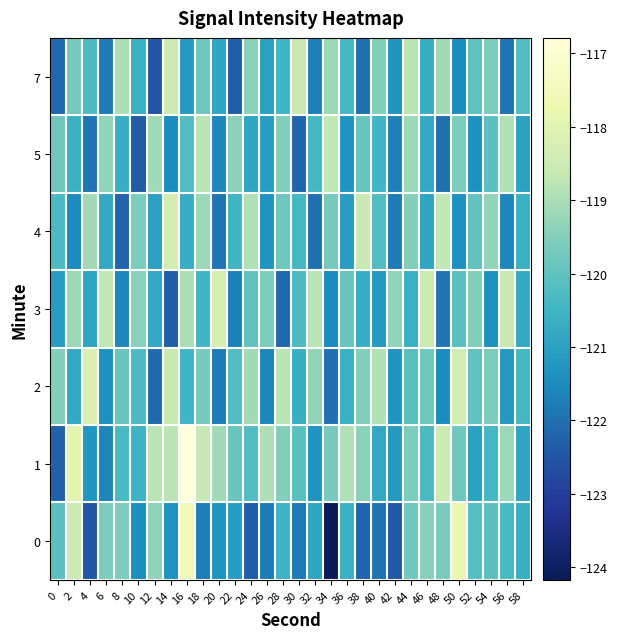

Reading left to right, list all the values displayed in this chart.

0: 0=-120.0	2=-118.5	4=-122.5	6=-119.6	8=-119.6	10=-121.5	12=-119.3	14=-121.3	16=-117.5	18=-121.7	20=-121.3	22=-121.1	24=-122.3	26=-121.8	28=-120.5	30=-121.8	32=-120.9	34=-124.2	36=-120.6	38=-122.2	40=-122.0	42=-122.5	44=-119.8	46=-119.5	48=-119.6	50=-117.8	52=-120.2	54=-120.0	56=-120.3	58=-120.7
1: 0=-122.3	2=-118.0	4=-121.3	6=-121.6	8=-120.3	10=-120.6	12=-118.8	14=-118.8	16=-116.8	18=-118.7	20=-119.1	22=-119.8	24=-120.2	26=-119.0	28=-119.5	30=-120.1	32=-121.3	34=-119.7	36=-118.9	38=-119.4	40=-120.8	42=-121.2	44=-119.6	46=-120.3	48=-118.5	50=-119.8	52=-121.0	54=-120.4	56=-119.2	58=-120.9
2: 0=-119.5	2=-120.8	4=-118.2	6=-121.4	8=-119.9	10=-120.3	12=-122.1	14=-118.6	16=-120.5	18=-119.7	20=-121.8	22=-120.2	24=-119.1	26=-121.6	28=-118.8	30=-120.7	32=-119.3	34=-122.0	36=-120.6	38=-119.5	40=-118.9	42=-121.3	44=-120.1	46=-119.8	48=-121.5	50=-118.4	52=-120.0	54=-119.6	56=-121.2	58=-120.4
3: 0=-121.1	2=-119.2	4=-120.9	6=-118.7	8=-121.6	10=-119.4	12=-120.8	14=-122.3	16=-119.0	18=-120.5	20=-118.3	22=-121.7	24=-120.0	26=-119.6	28=-122.1	30=-120.3	32=-118.8	34=-121.5	36=-119.9	38=-120.7	40=-121.2	42=-119.3	44=-120.6	46=-118.5	48=-121.9	50=-120.1	52=-119.5	54=-121.4	56=-118.6	58=-120.8
4: 0=-120.3	2=-121.5	4=-119.1	6=-120.8	8=-122.2	10=-119.6	12=-121.0	14=-118.4	16=-120.7	18=-119.2	20=-121.9	22=-120.5	24=-118.9	26=-121.3	28=-119.8	30=-120.4	32=-122.0	34=-119.7	36=-121.1	38=-118.6	40=-120.2	42=-121.8	44=-119.5	46=-120.9	48=-118.7	50=-121.4	52=-120.0	54=-119.3	56=-121.6	58=-120.6
5: 0=-119.8	2=-120.6	4=-121.9	6=-119.3	8=-120.7	10=-122.4	12=-119.1	14=-121.5	16=-120.2	18=-118.8	20=-121.6	22=-119.4	24=-120.9	26=-121.1	28=-119.5	30=-122.2	32=-120.4	34=-118.7	36=-121.3	38=-119.9	40=-120.5	42=-121.7	44=-119.2	46=-120.8	48=-122.0	50=-119.6	52=-121.4	54=-120.1	56=-118.9	58=-121.0
7: 0=-122.1	2=-119.7	4=-120.3	6=-121.8	8=-119.0	10=-120.6	12=-122.5	14=-118.5	16=-121.2	18=-119.8	20=-120.9	22=-122.3	24=-119.4	26=-121.0	28=-120.5	30=-118.6	32=-121.7	34=-119.2	36=-120.4	38=-122.0	40=-119.5	42=-121.3	44=-118.8	46=-120.7	48=-119.1	50=-121.5	52=-120.0	54=-119.6	56=-121.9	58=-120.2